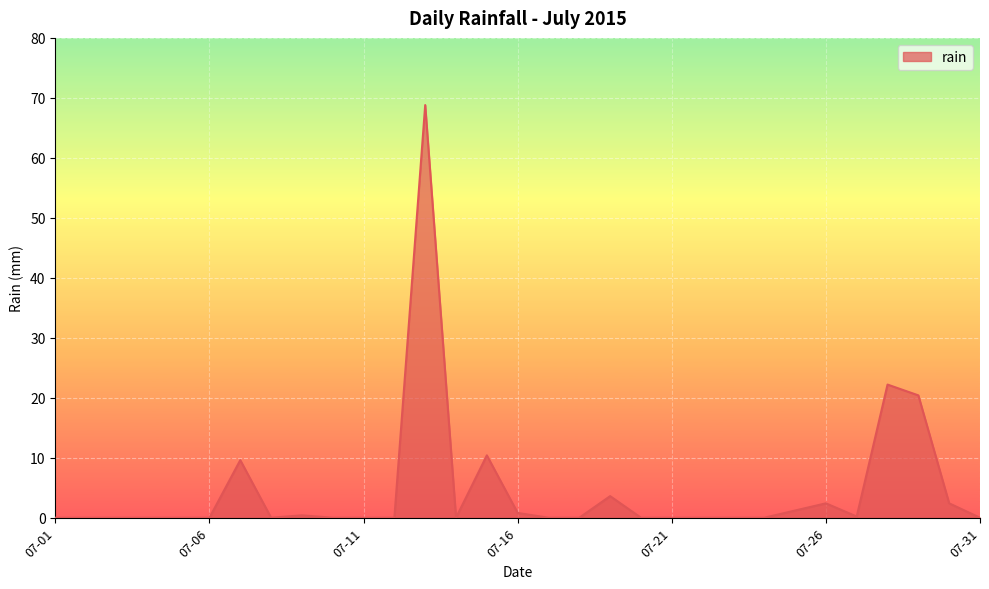

What is the greatest value displayed?

68.8